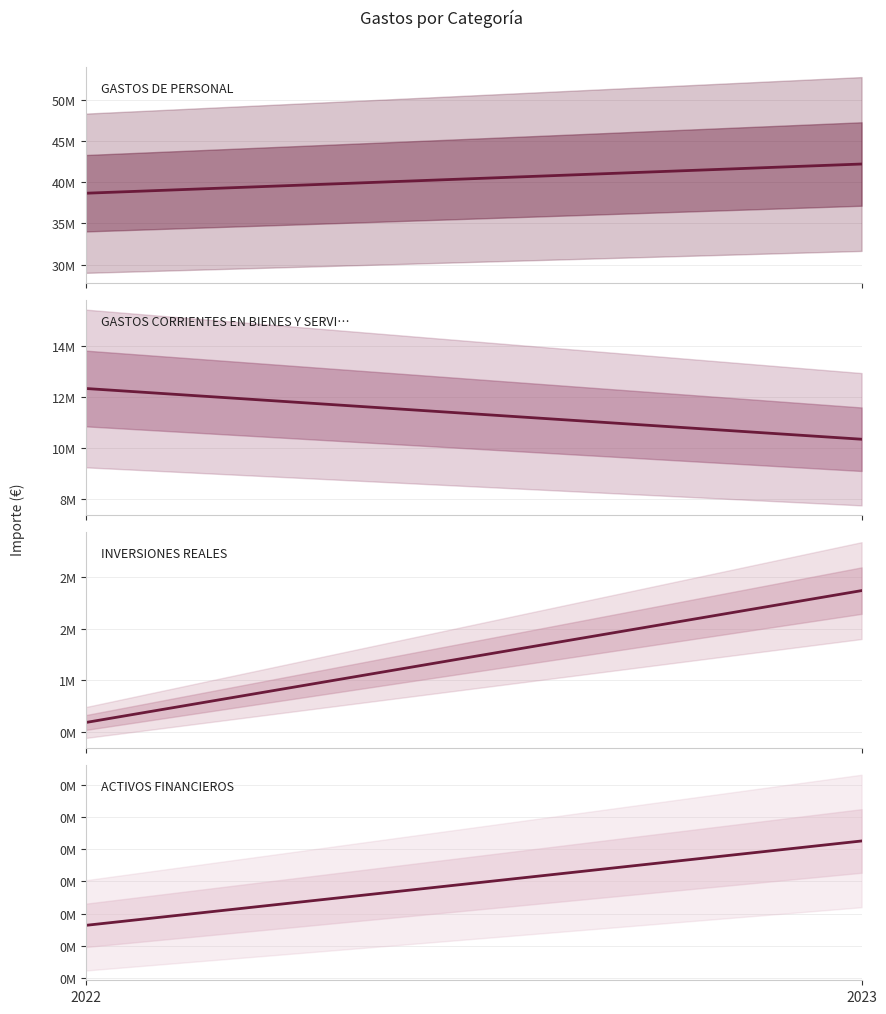

How many series are shown in this chart?

4